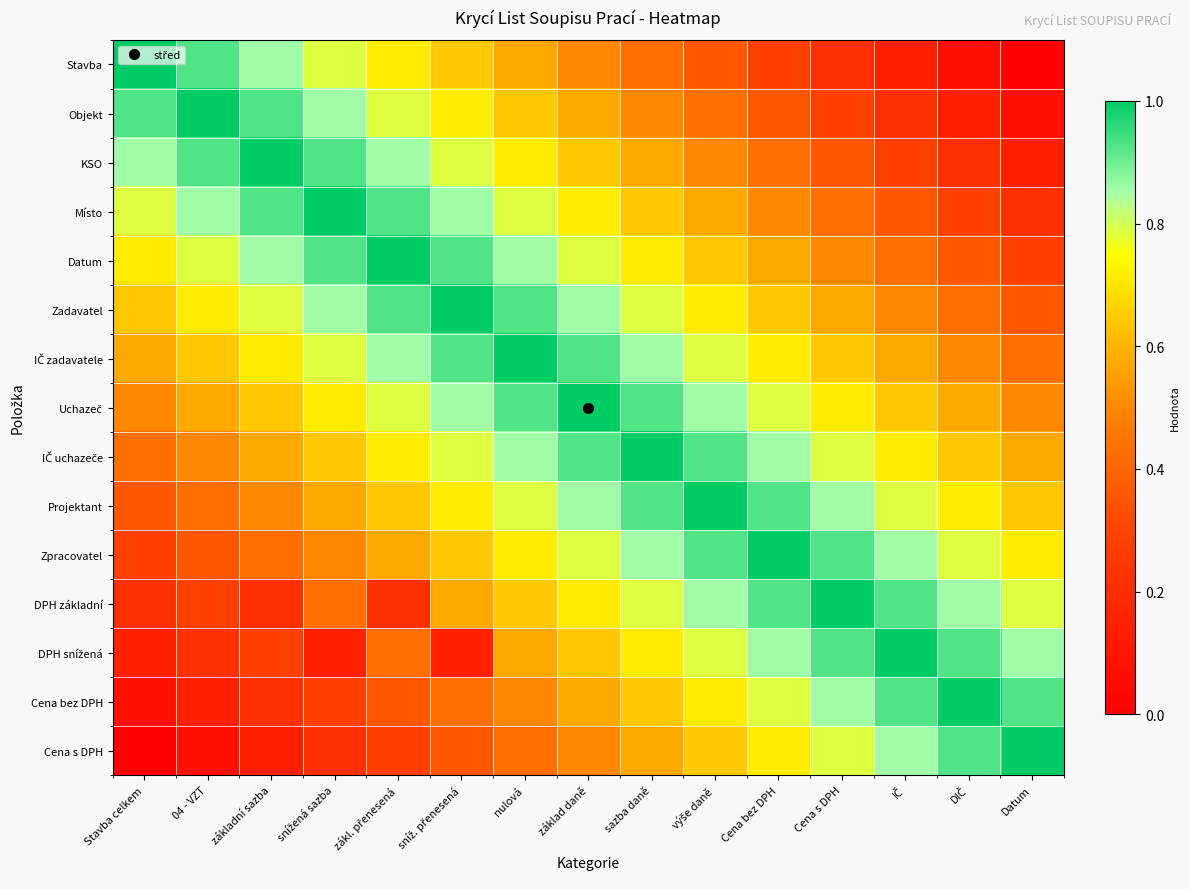

Which has a higher value, sníž. přenesená or Cena bez DPH?

sníž. přenesená